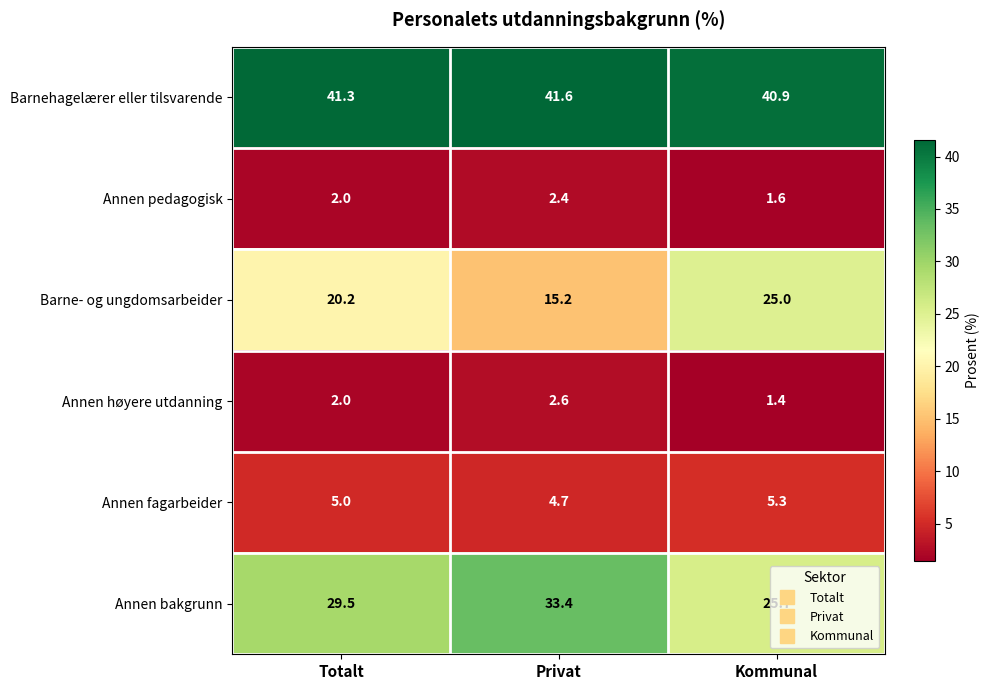

What is the sum of the Annen høyere utdanning values at Privat and Totalt?

4.6